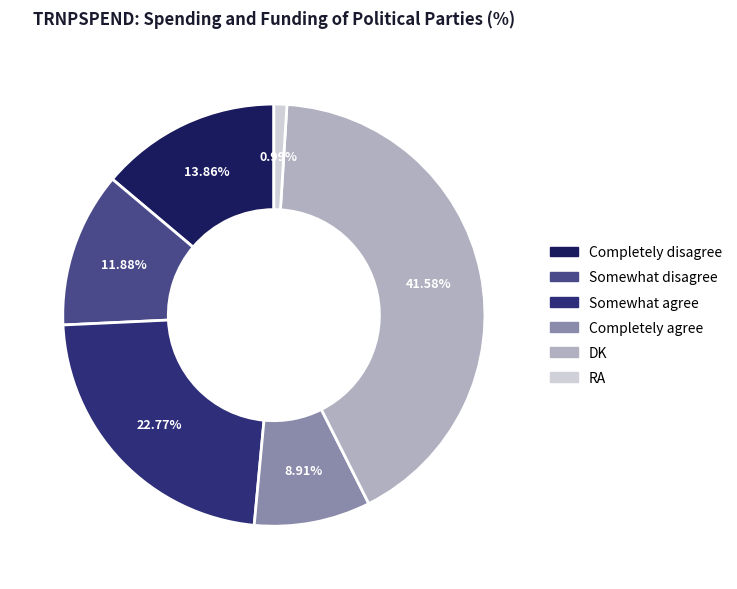

Is it true that Somewhat disagree is 1% of the pie?

False